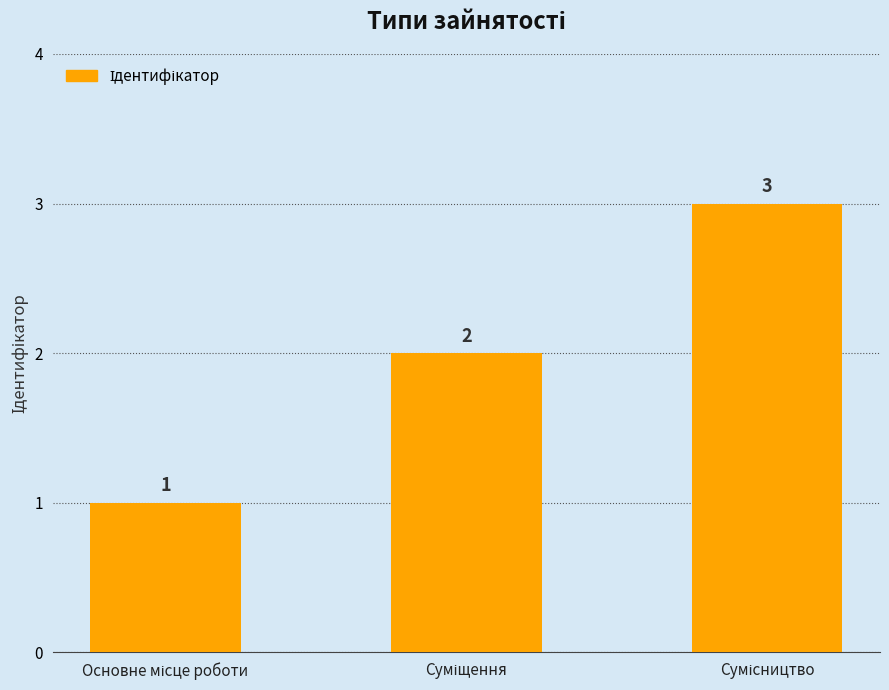

How many values are between 1 and 3?

3